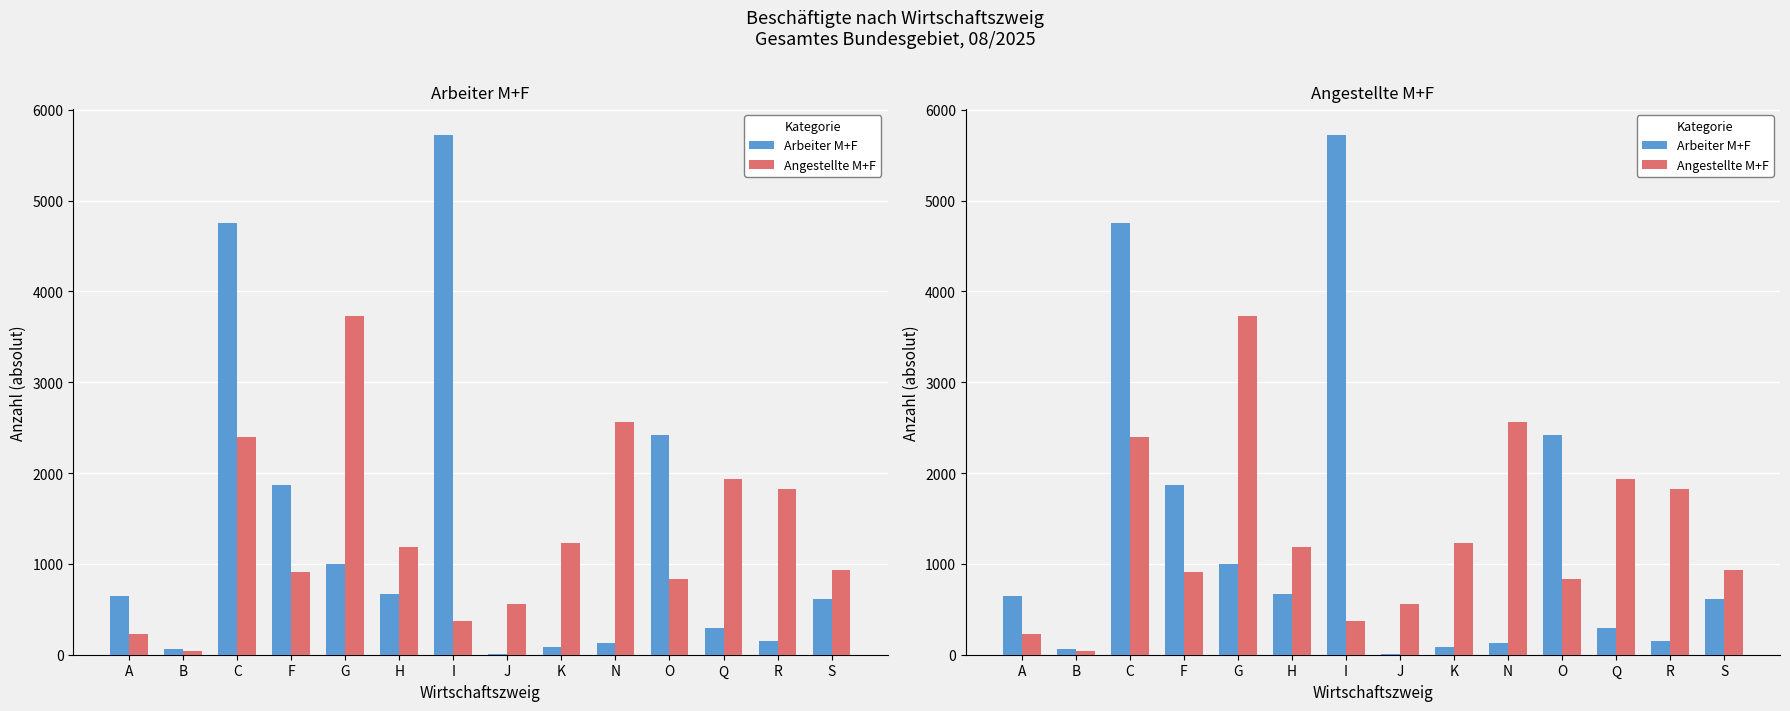

How many values in the Angestellte M+F series are below 1183?

7